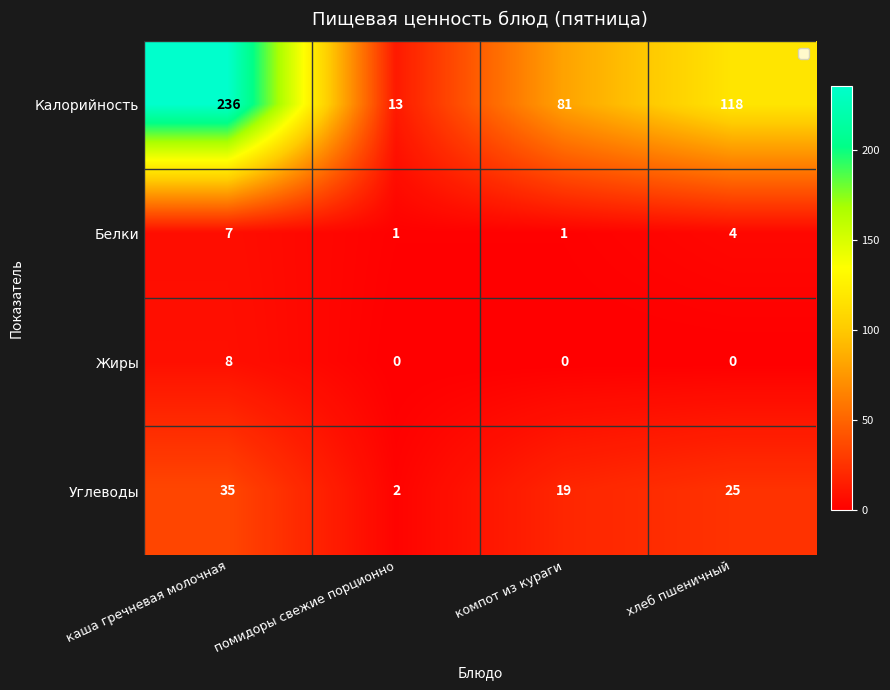

Count the number of data series in this chart.

4